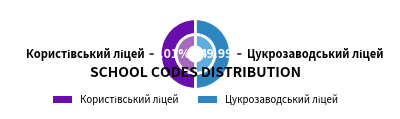

Count the number of slices in the pie.

2